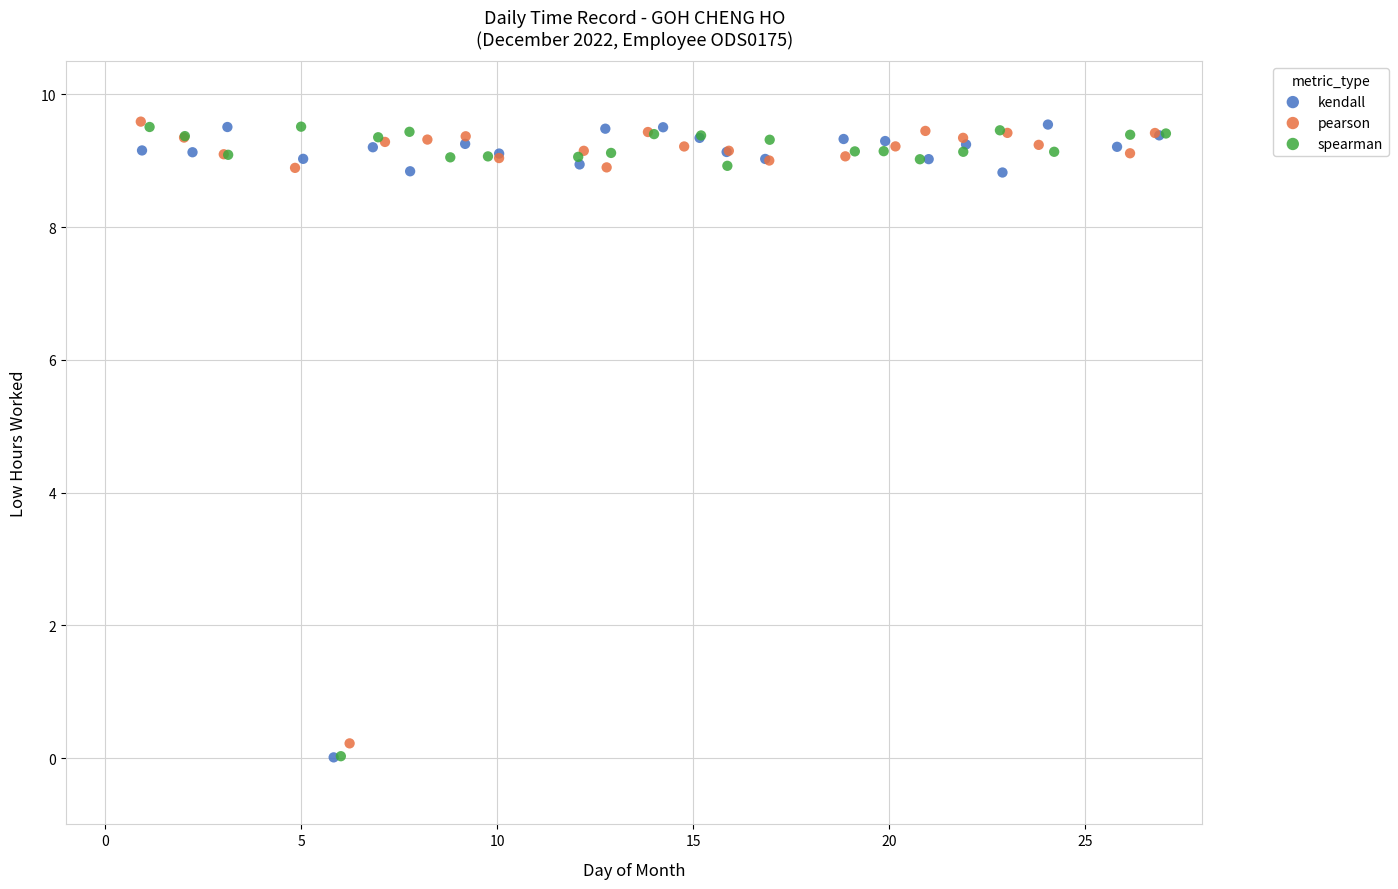

What are all the series names shown in the legend?

kendall, pearson, spearman